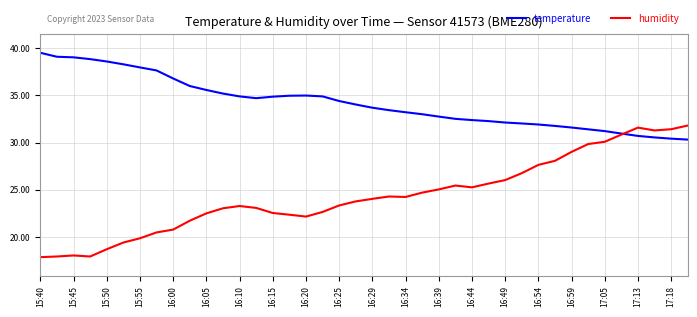

Which series has the largest range (max minus min)?

humidity